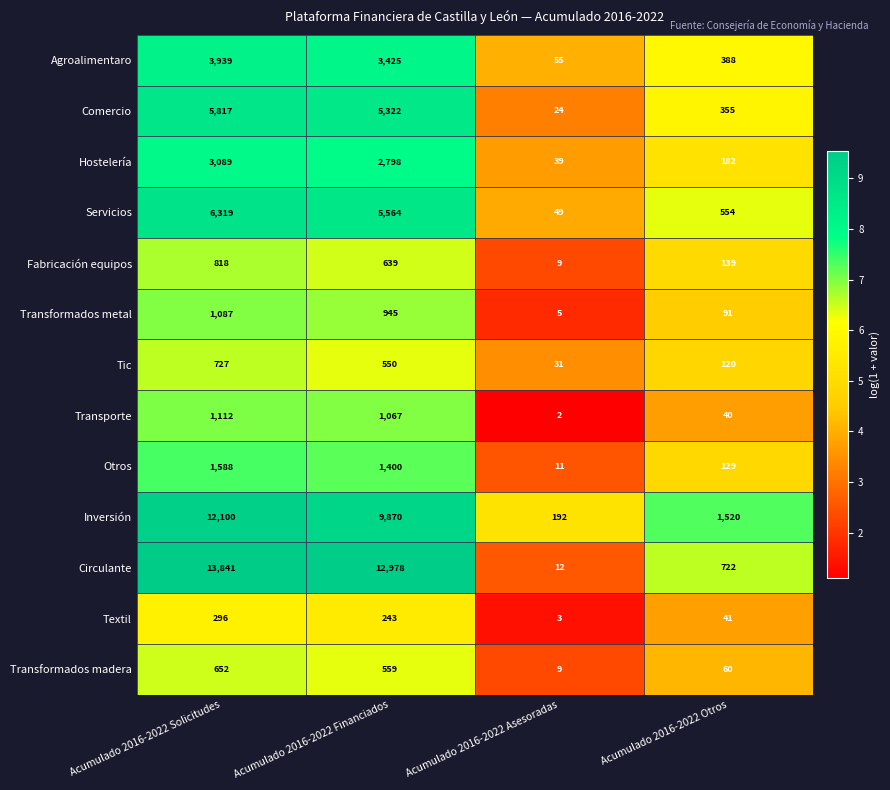

Which category has the highest value across all series?

Acumulado 2016-2022 Solicitudes